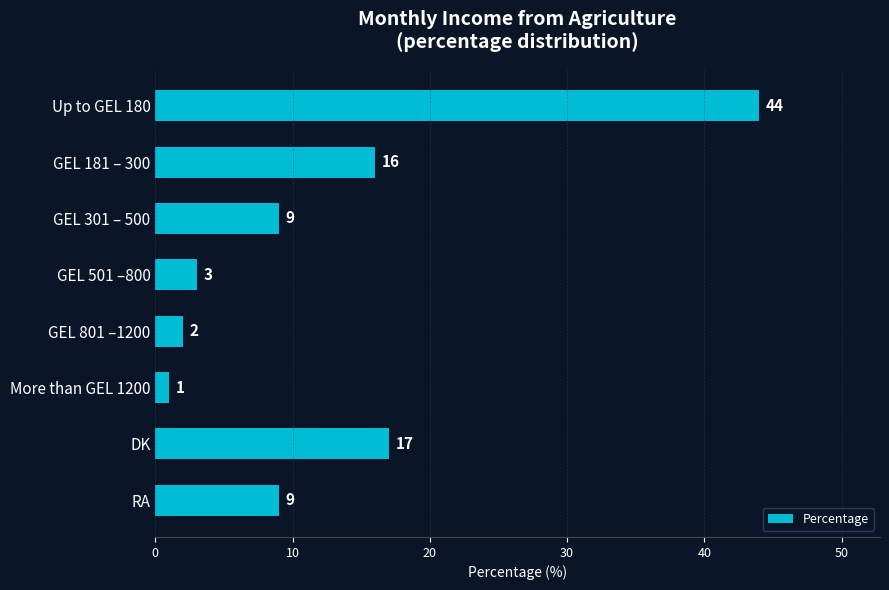

What is the sum of all values?

101